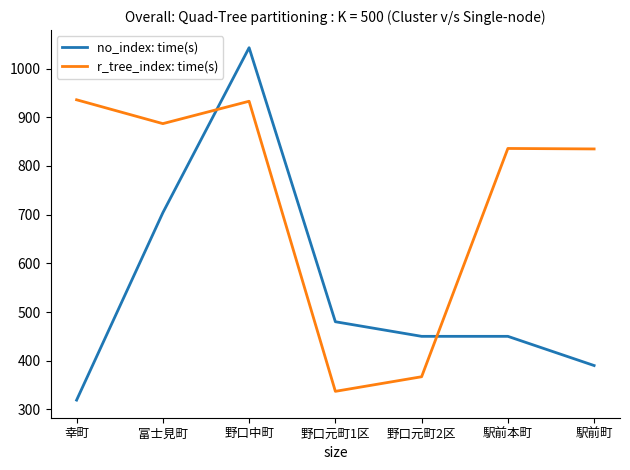

What is the sum of the no_index: time(s) values at 野口中町 and 野口元町1区?

1523